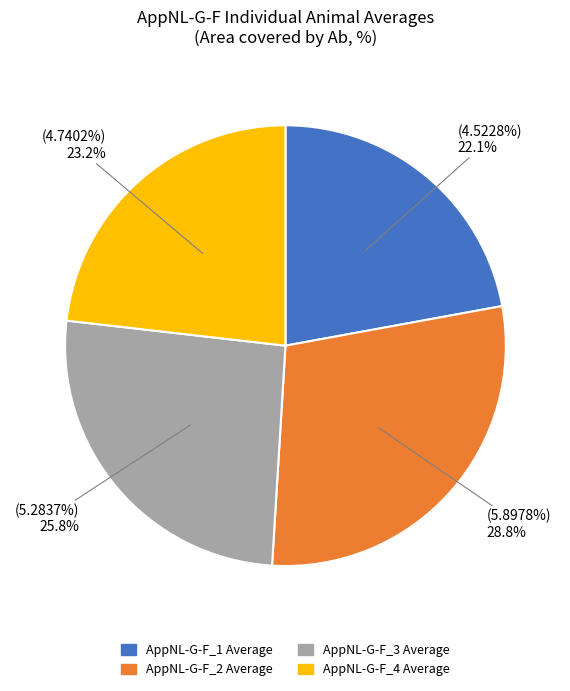

Is AppNL-G-F_1 Average the majority of the pie?

No